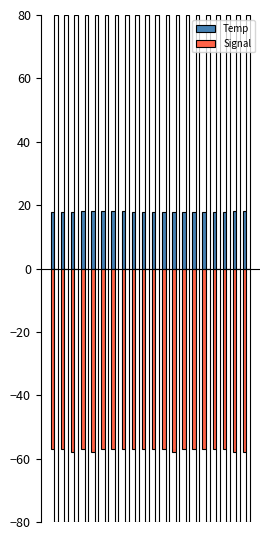

List the series in order of their overall mean, highest first.

Temp, Signal